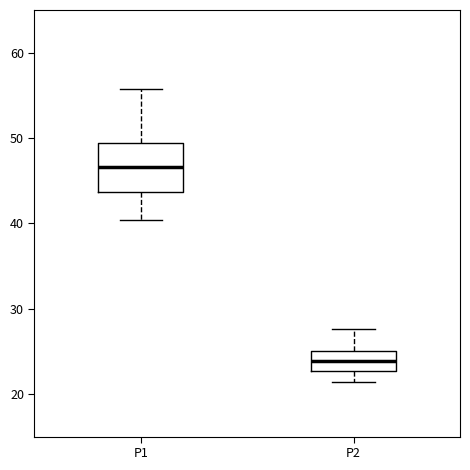

Where does the lower whisker of the box for P1 end on the y-axis? The values are not printed on the chart, so give them approximately, as read against the axis.

40